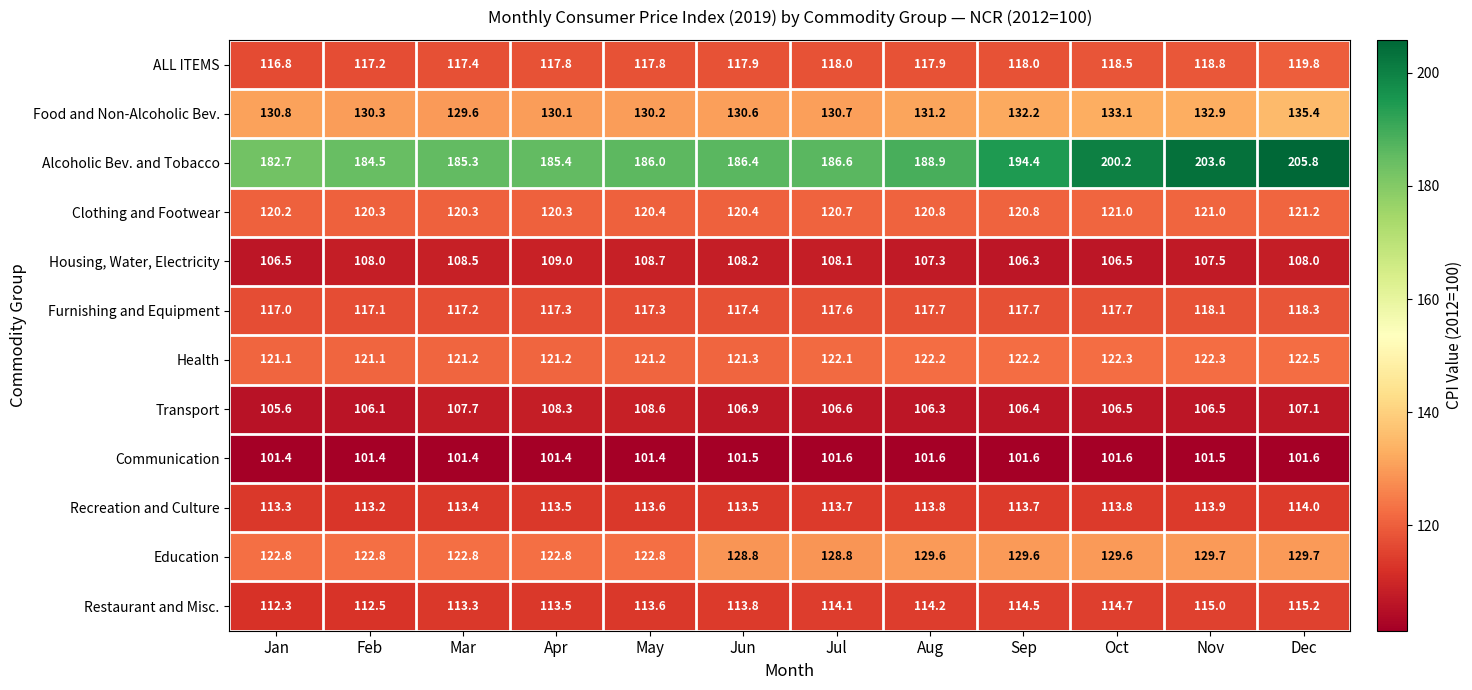

What is the total value across all series at May?

1461.6